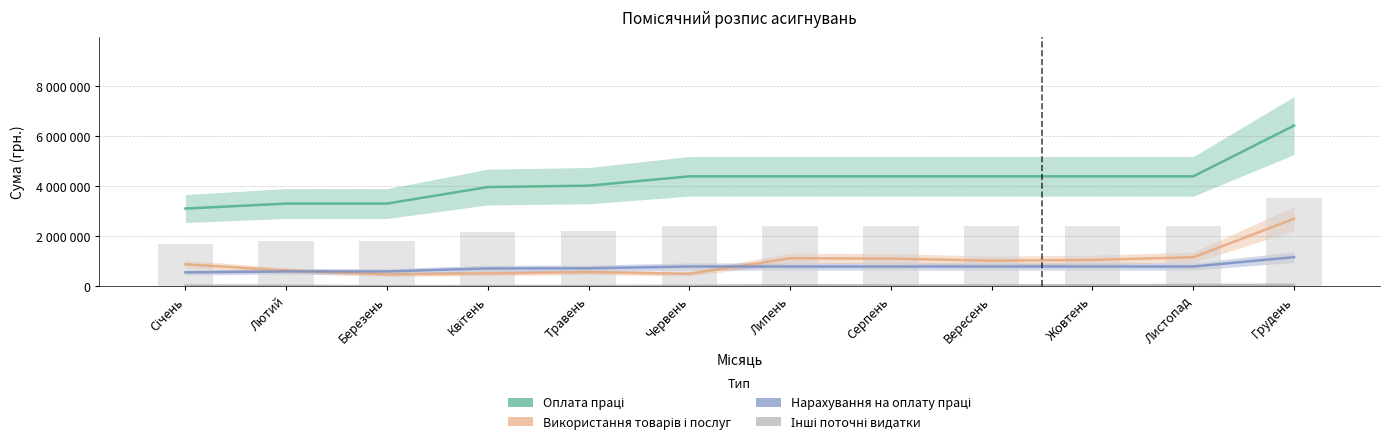

Reading left to right, transcribe all the data shown in this chart.

Оплата праці: Січень=3110896	Лютий=3310100	Березень=3310100	Квітень=3969600	Травень=4026000	Червень=4397100	Липень=4397100	Серпень=4397100	Вересень=4397100	Жовтень=4397100	Листопад=4397100	Грудень=6425404
Використання товарів і послуг: Січень=884740	Лютий=636950	Березень=481770	Квітень=519919	Травень=572142	Червень=503964	Липень=1126239	Серпень=1112314	Вересень=1028722	Жовтень=1058600	Листопад=1166633	Грудень=2705607
Нарахування на оплату праці: Січень=560981	Лютий=600100	Березень=600100	Квітень=719600	Травень=726000	Червень=797100	Липень=797100	Серпень=797100	Вересень=797100	Жовтень=797100	Листопад=797100	Грудень=1171219
Інші поточні видатки: Січень=34200	Лютий=31130	Березень=8130	Квітень=17750	Травень=17900	Червень=25800	Липень=49980	Серпень=38800	Вересень=40800	Жовтень=44300	Листопад=57800	Грудень=63710